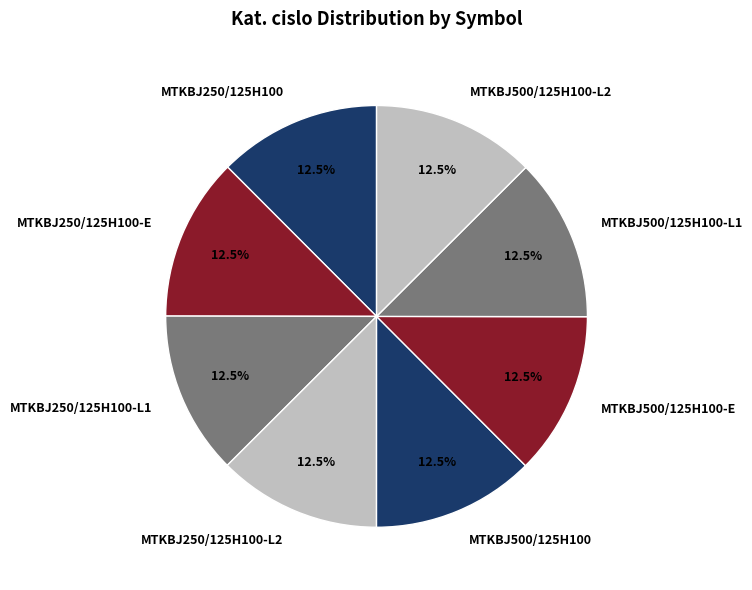

To the nearest percent, what is the combined percentage of MTKBJ250/125H100-L1 and MTKBJ500/125H100?

25%